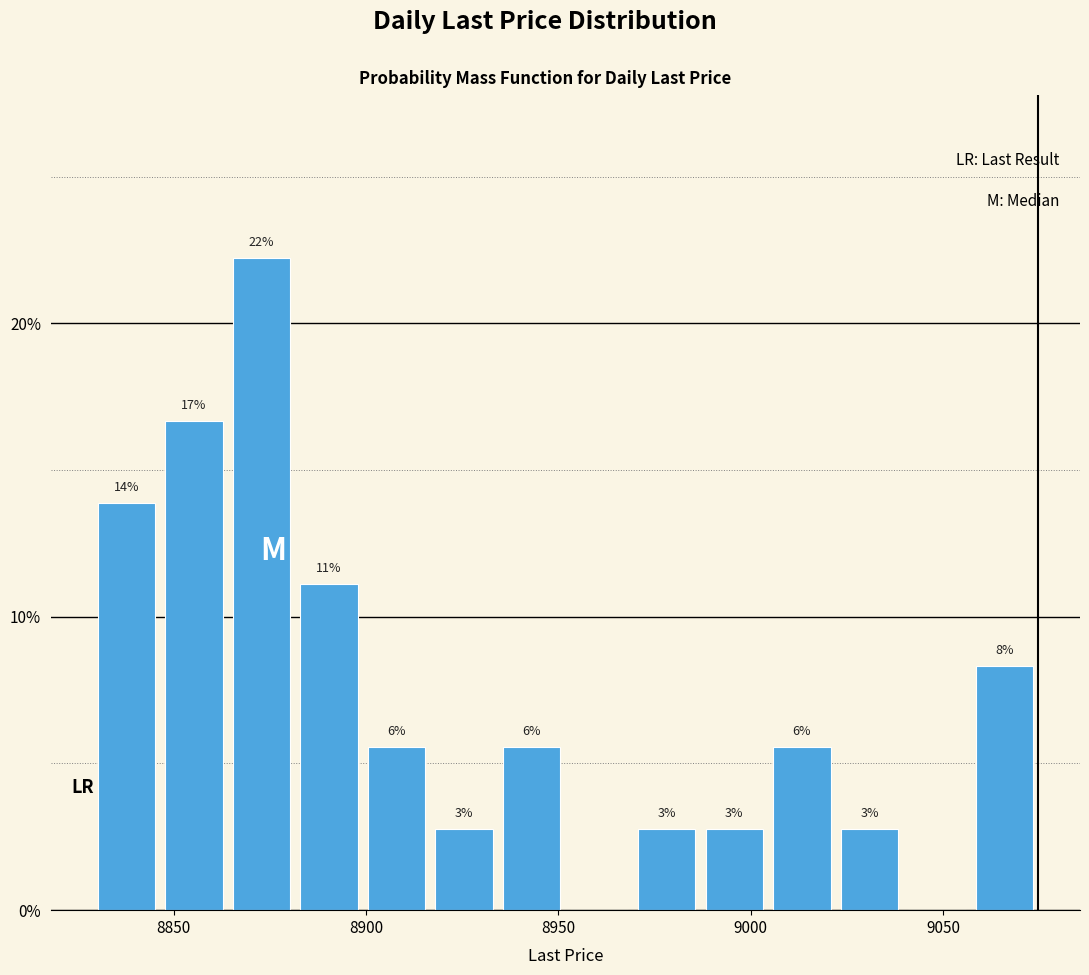

Around what value on the x-axis is the tallest bar? Give the approximate position of its centre, as read against the axis.

8875